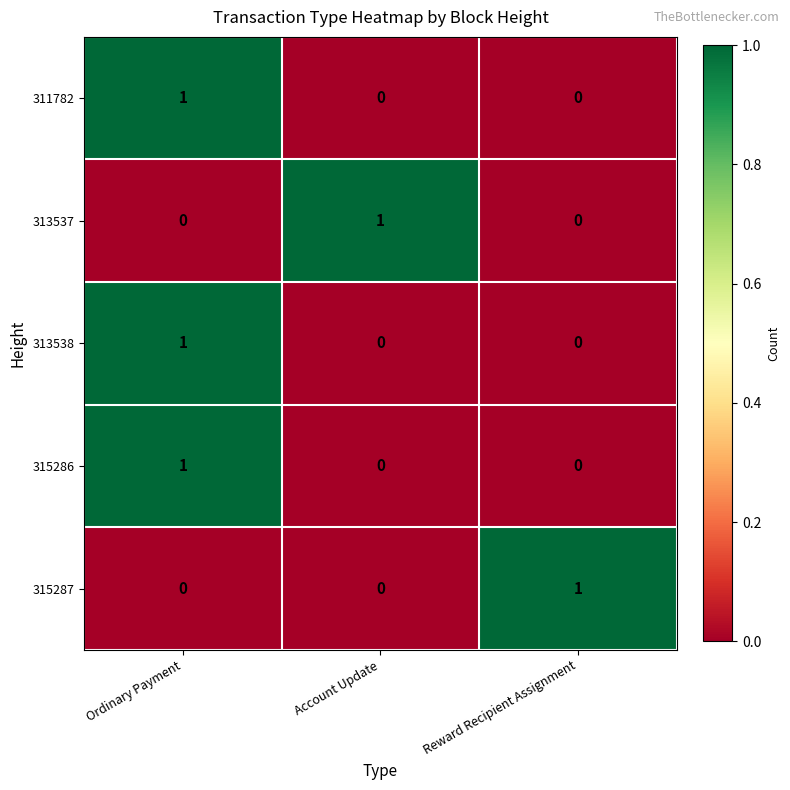

Is it true that 313538 equals 0 at Reward Recipient Assignment?

True